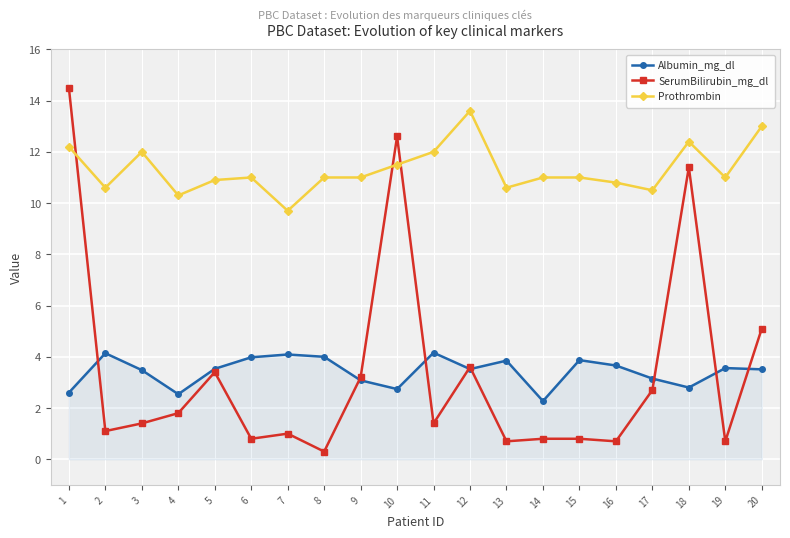

Does the chart display data point markers on the line(s)?

Yes